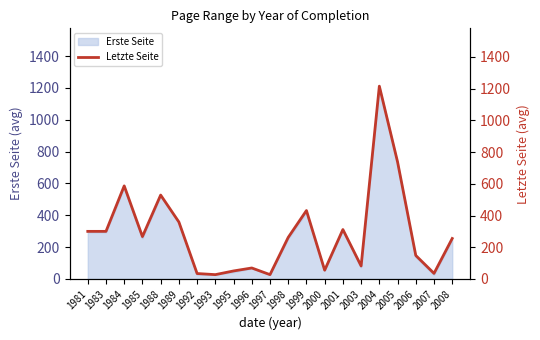

Count the number of categories in the chart.

21